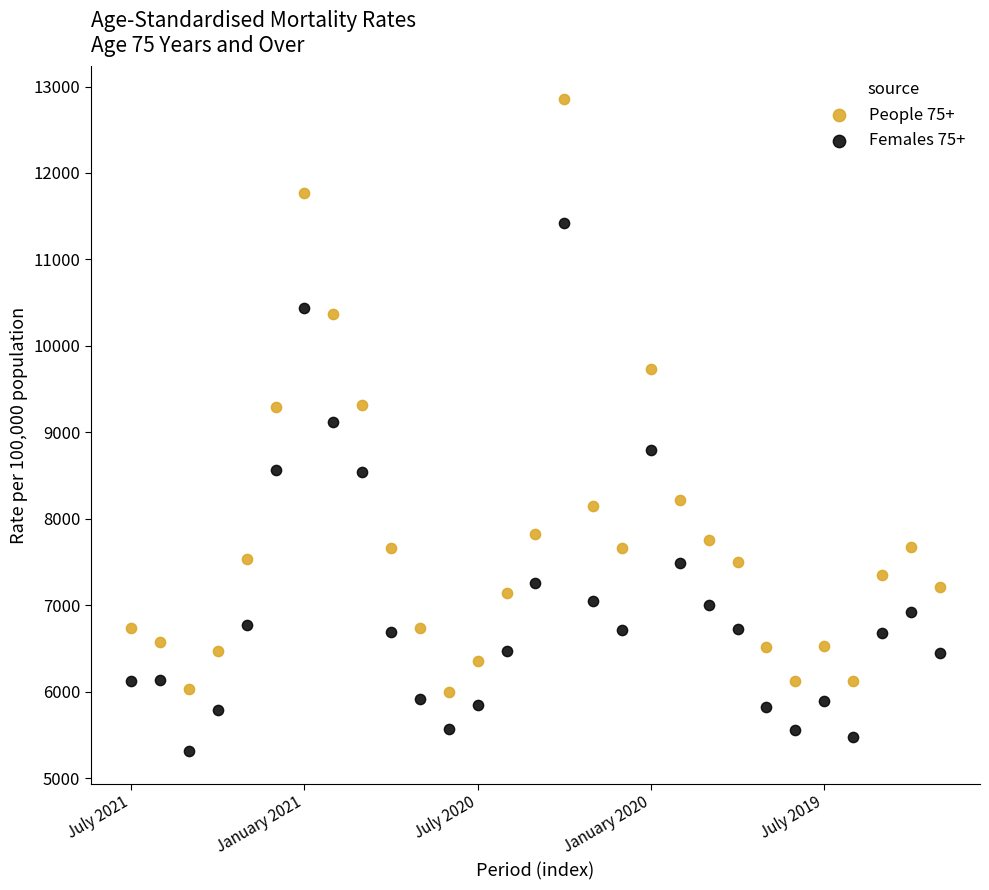

Across all data points, what is the range of Y values (max minus min)?

7542.1